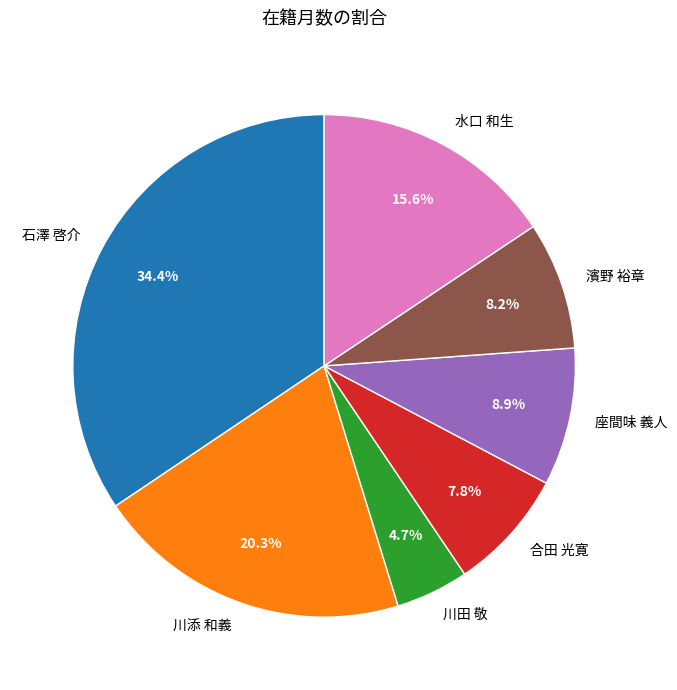

How many segments does this pie chart have?

7